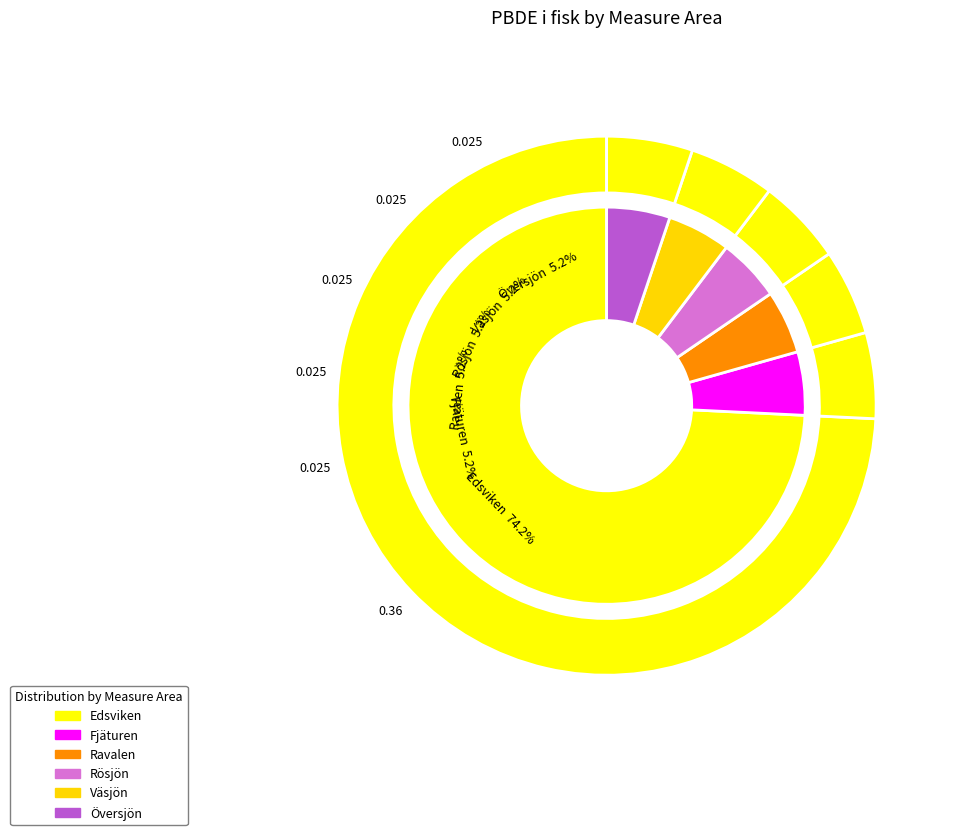

What is the change in value from Edsviken to Översjön?

-0.3